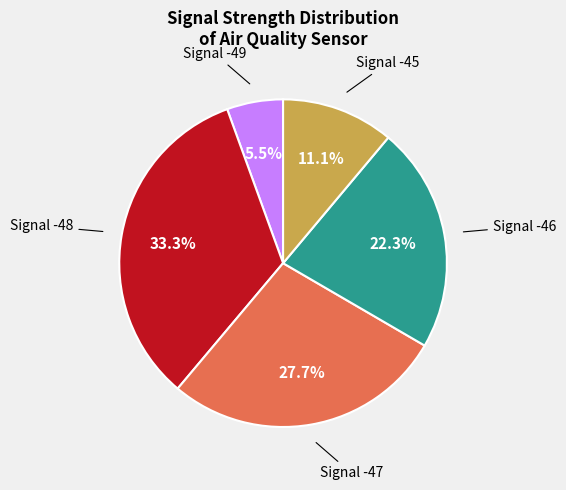

What is the largest slice in the pie chart?

Signal -48